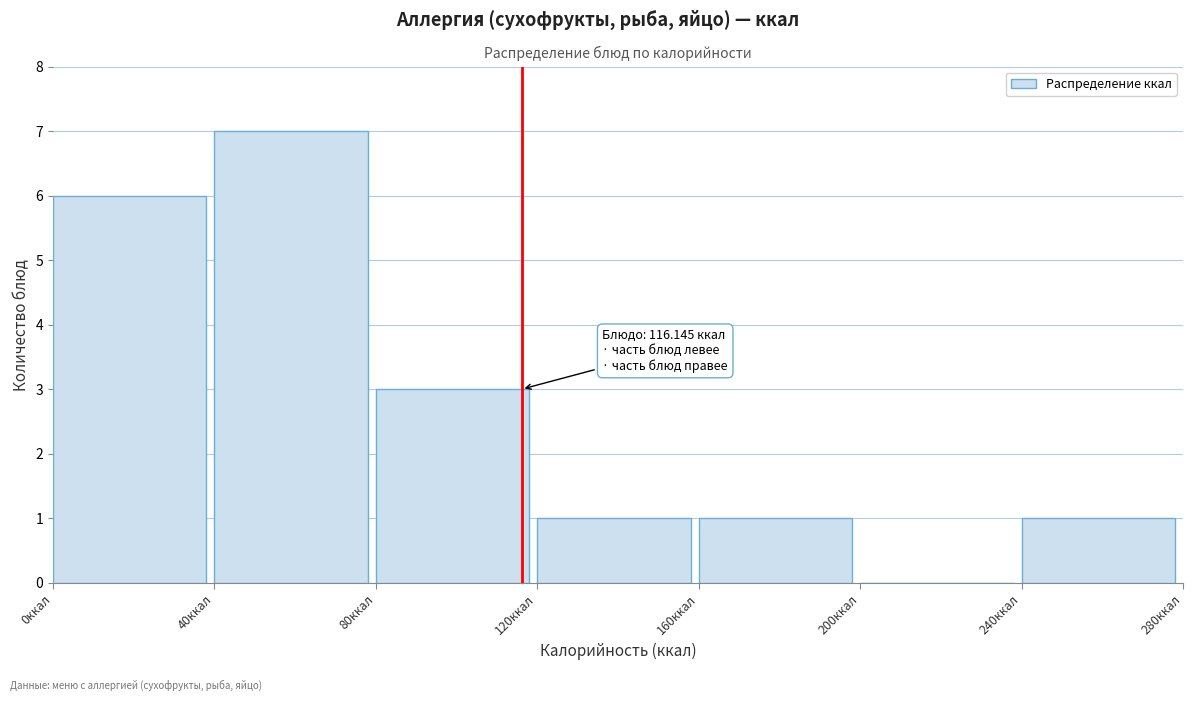

Over which range of the x-axis is the bar tallest?

40 to 80